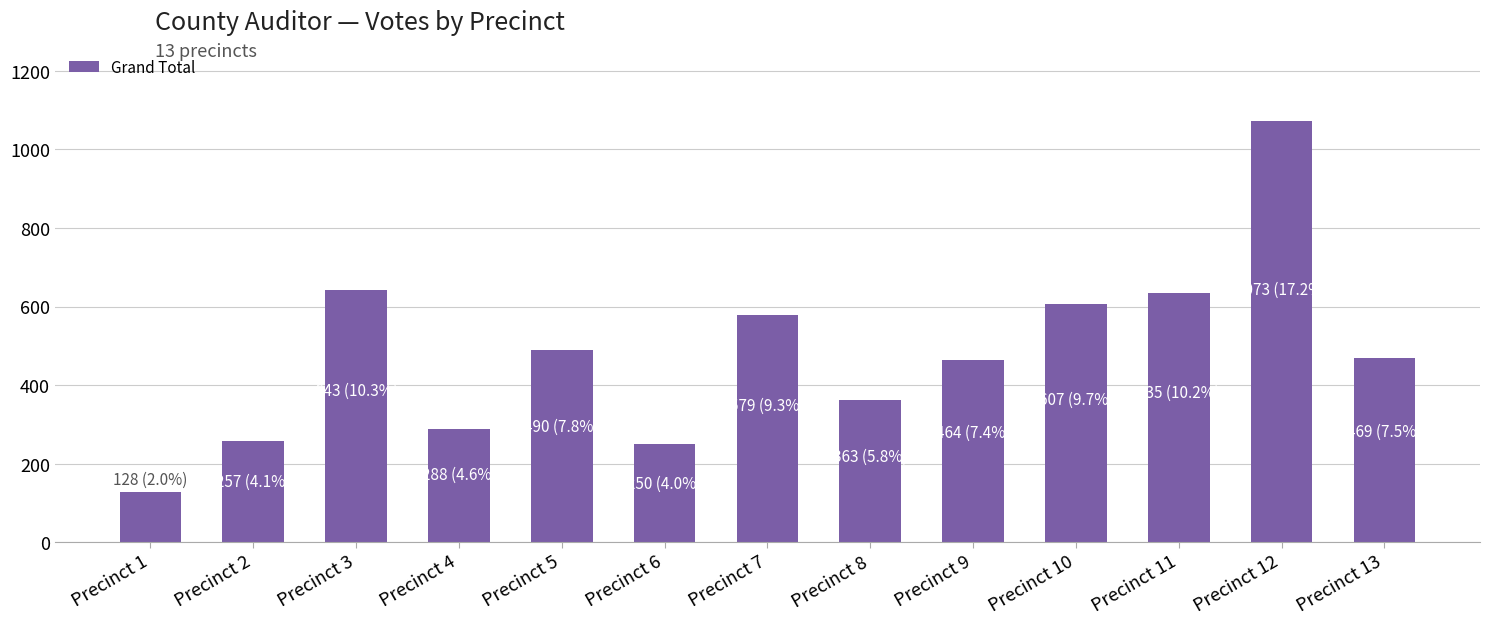

Read the value at Precinct 12, to the nearest 50.

1050